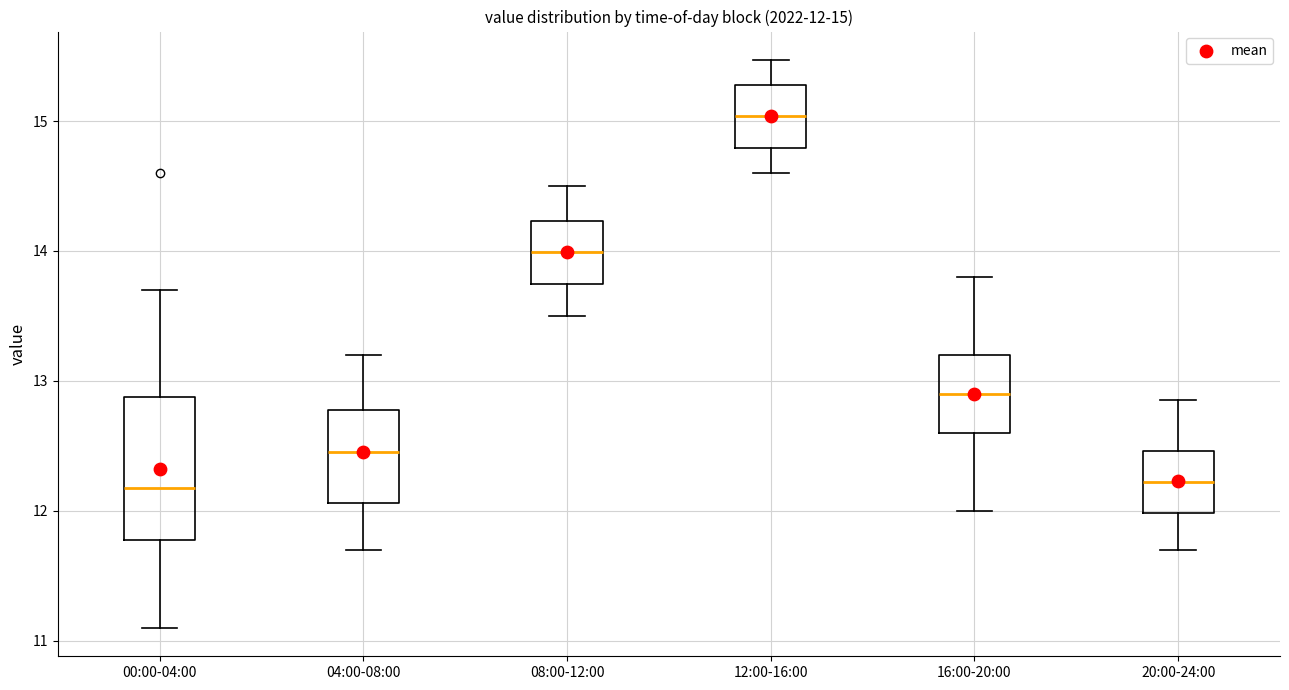

Comparing the boxes themselves (not the whiskers), which one is the tallest?

00:00-04:00